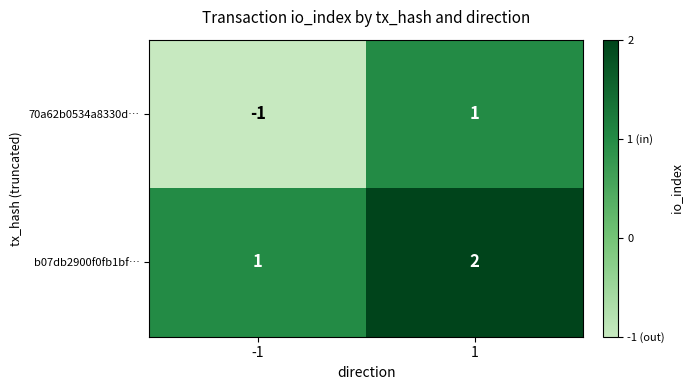

The value of 70a62b0534a8330d… at 1 is 2. True or false?

False